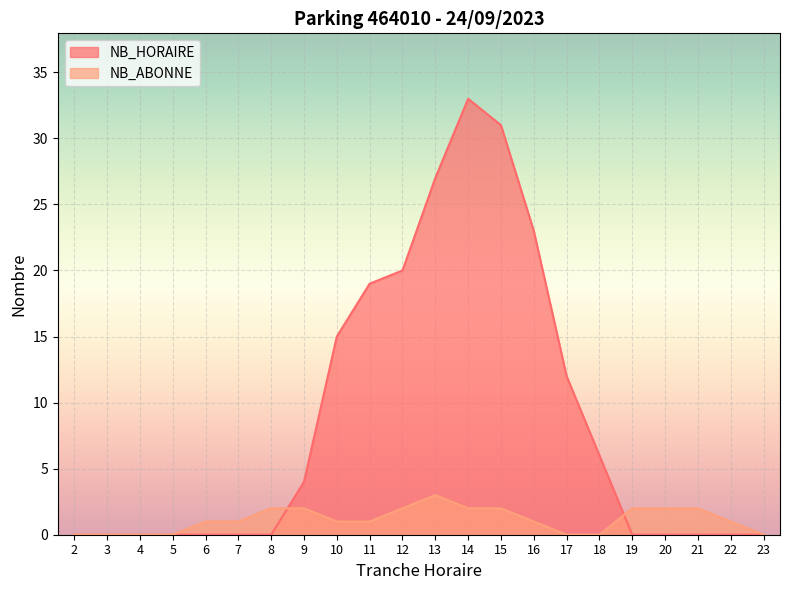

At which label is NB_HORAIRE closest to 16?

10